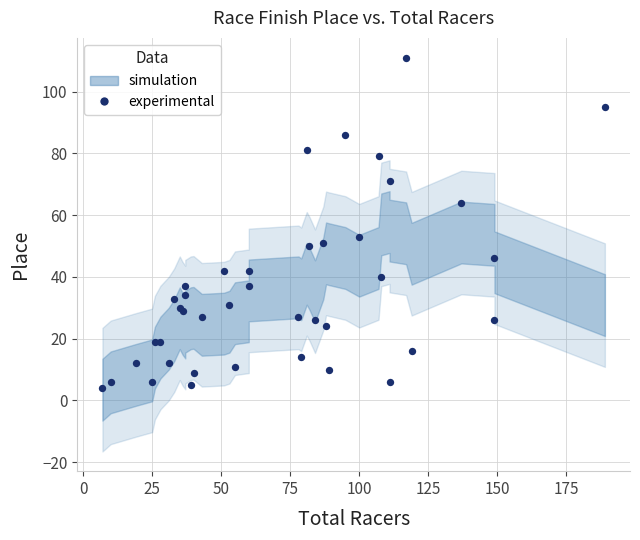

What Y value in the scatter plot is closest to 57?

53